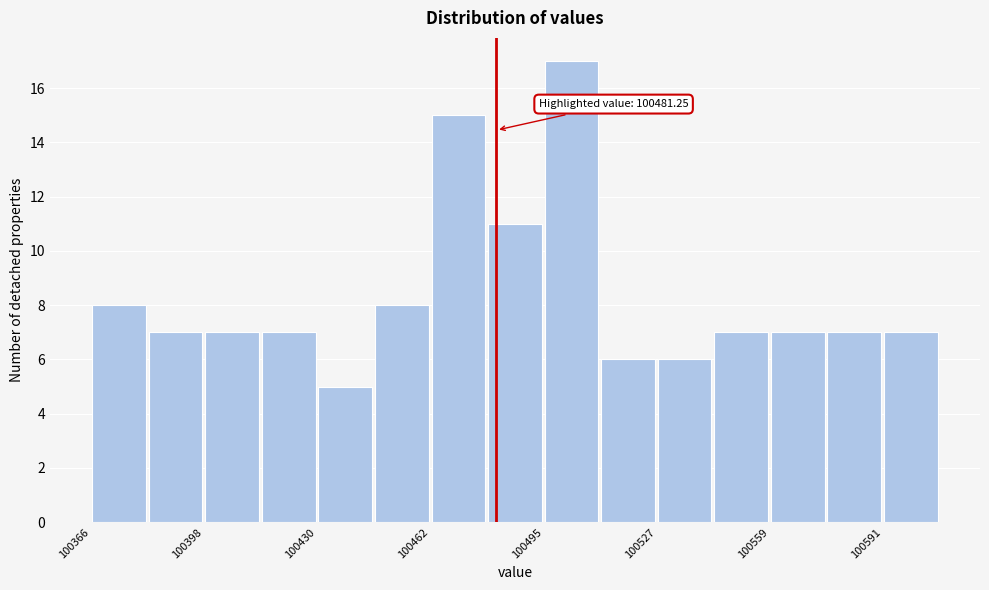

Around what value on the x-axis is the tallest bar? Give the approximate position of its centre, as read against the axis.

100505